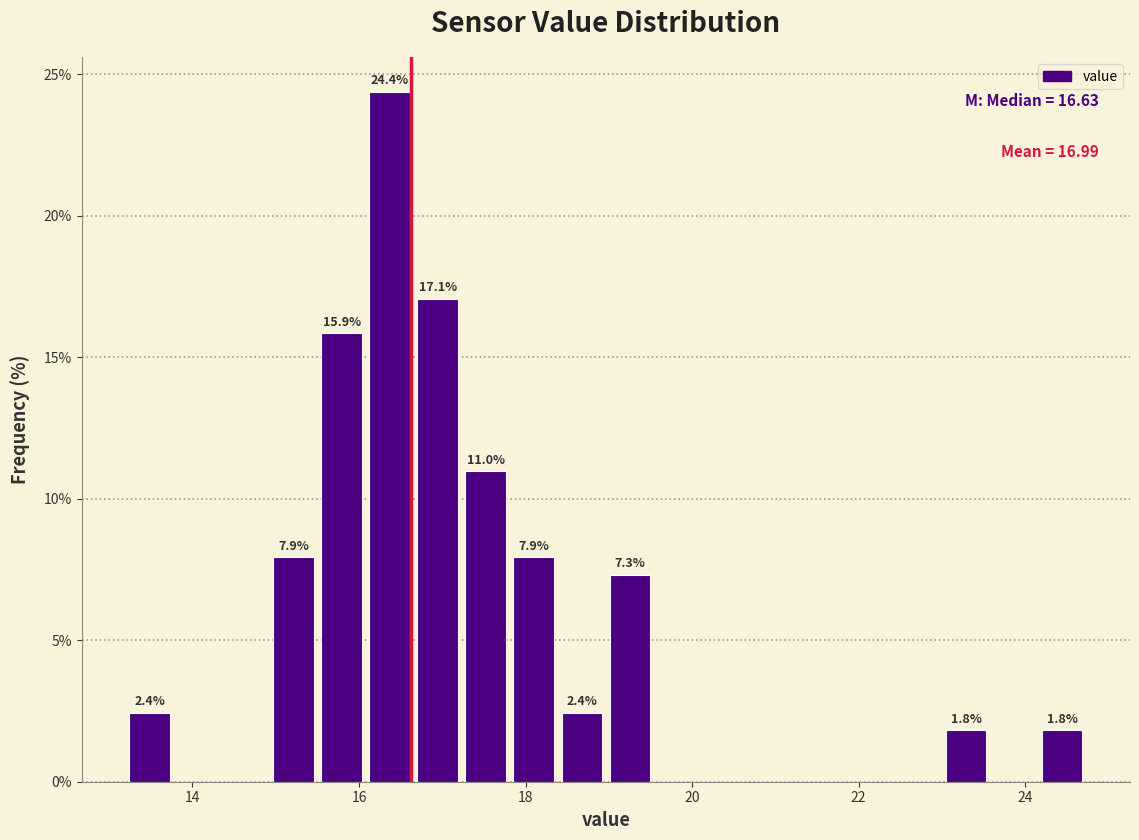

Read against the x-axis, roughly where is the centre of the tallest bar?

16.4